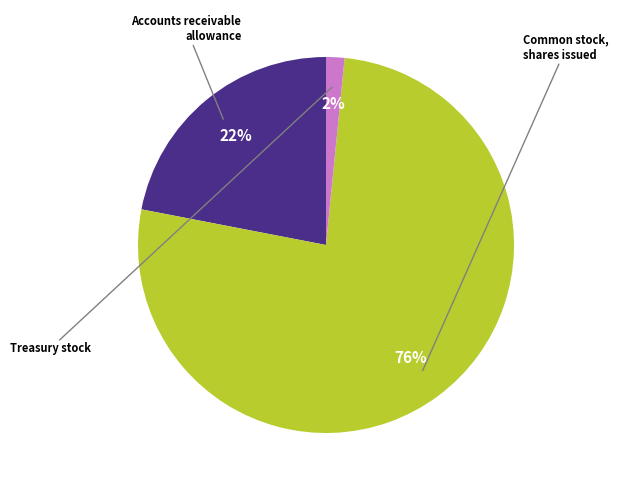

Is there a majority slice in this chart?

Yes